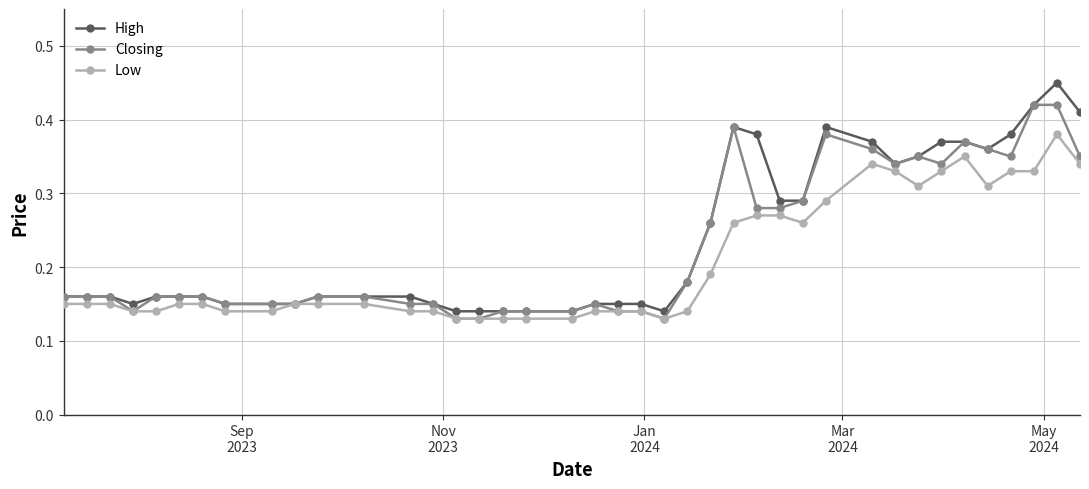

List the series in order of their peak value, highest first.

High, Closing, Low